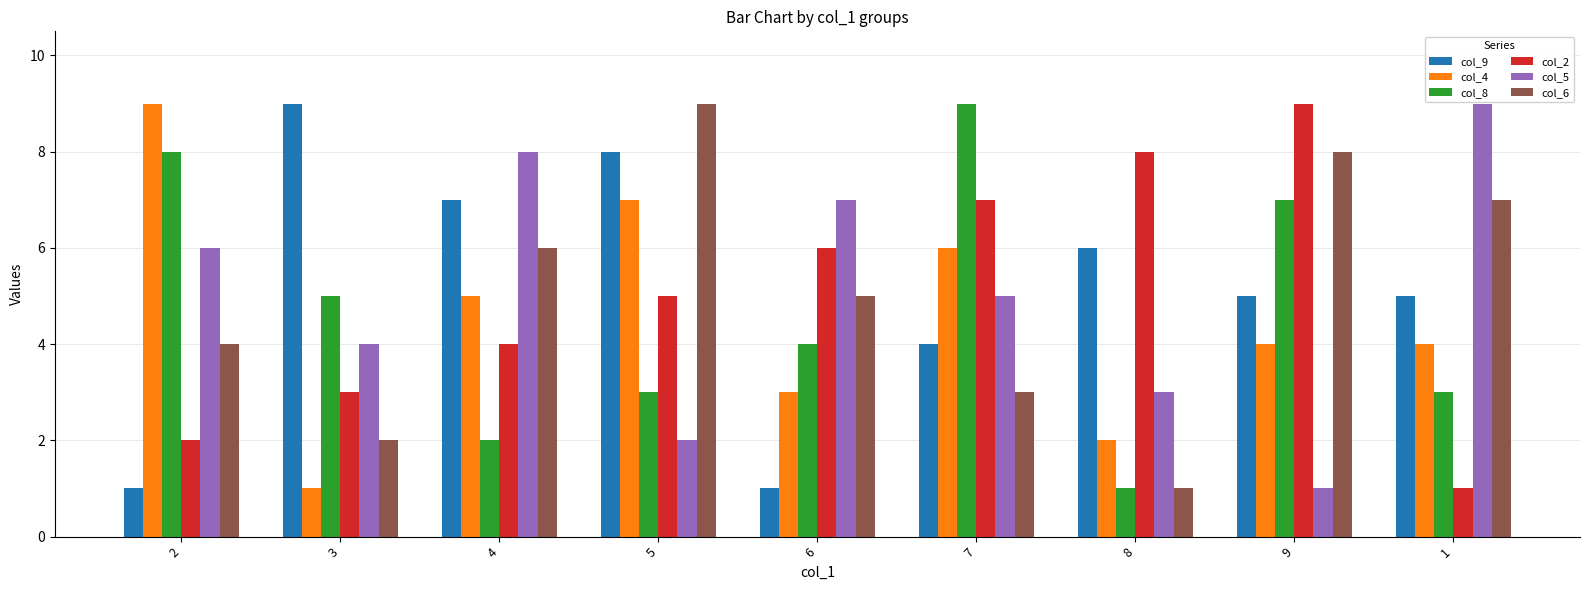

What are all the series names shown in the legend?

col_9, col_4, col_8, col_2, col_5, col_6